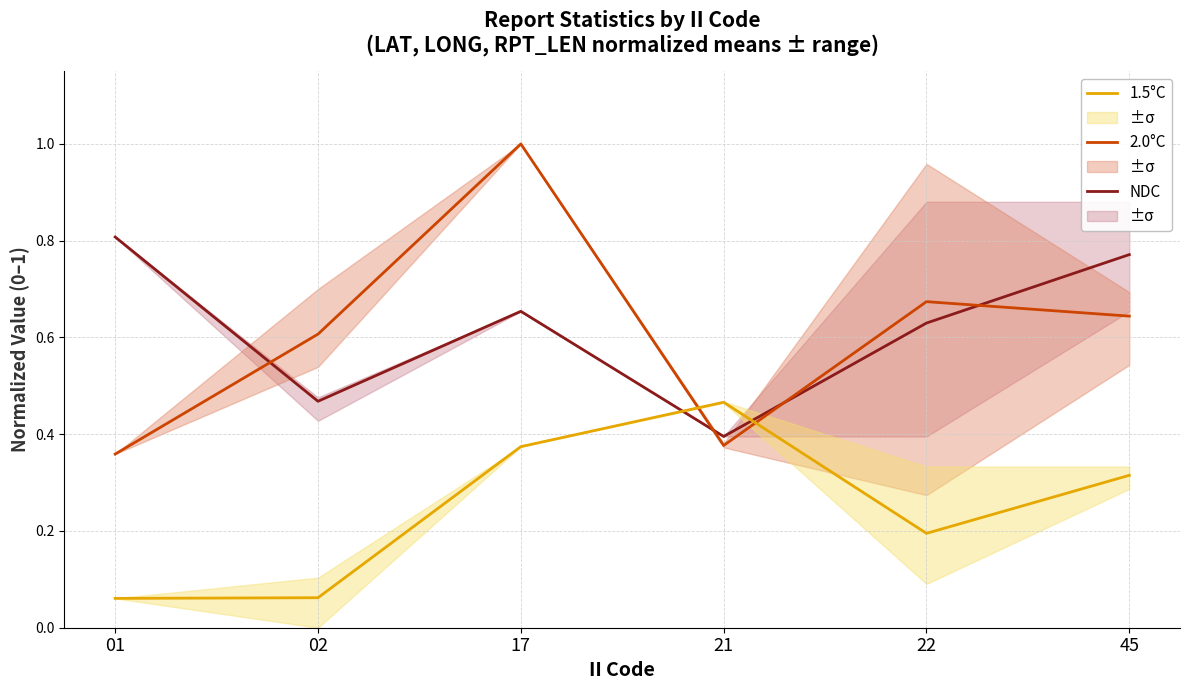

Rank the series at 02 from highest to lowest value.

2.0°C, NDC, 1.5°C